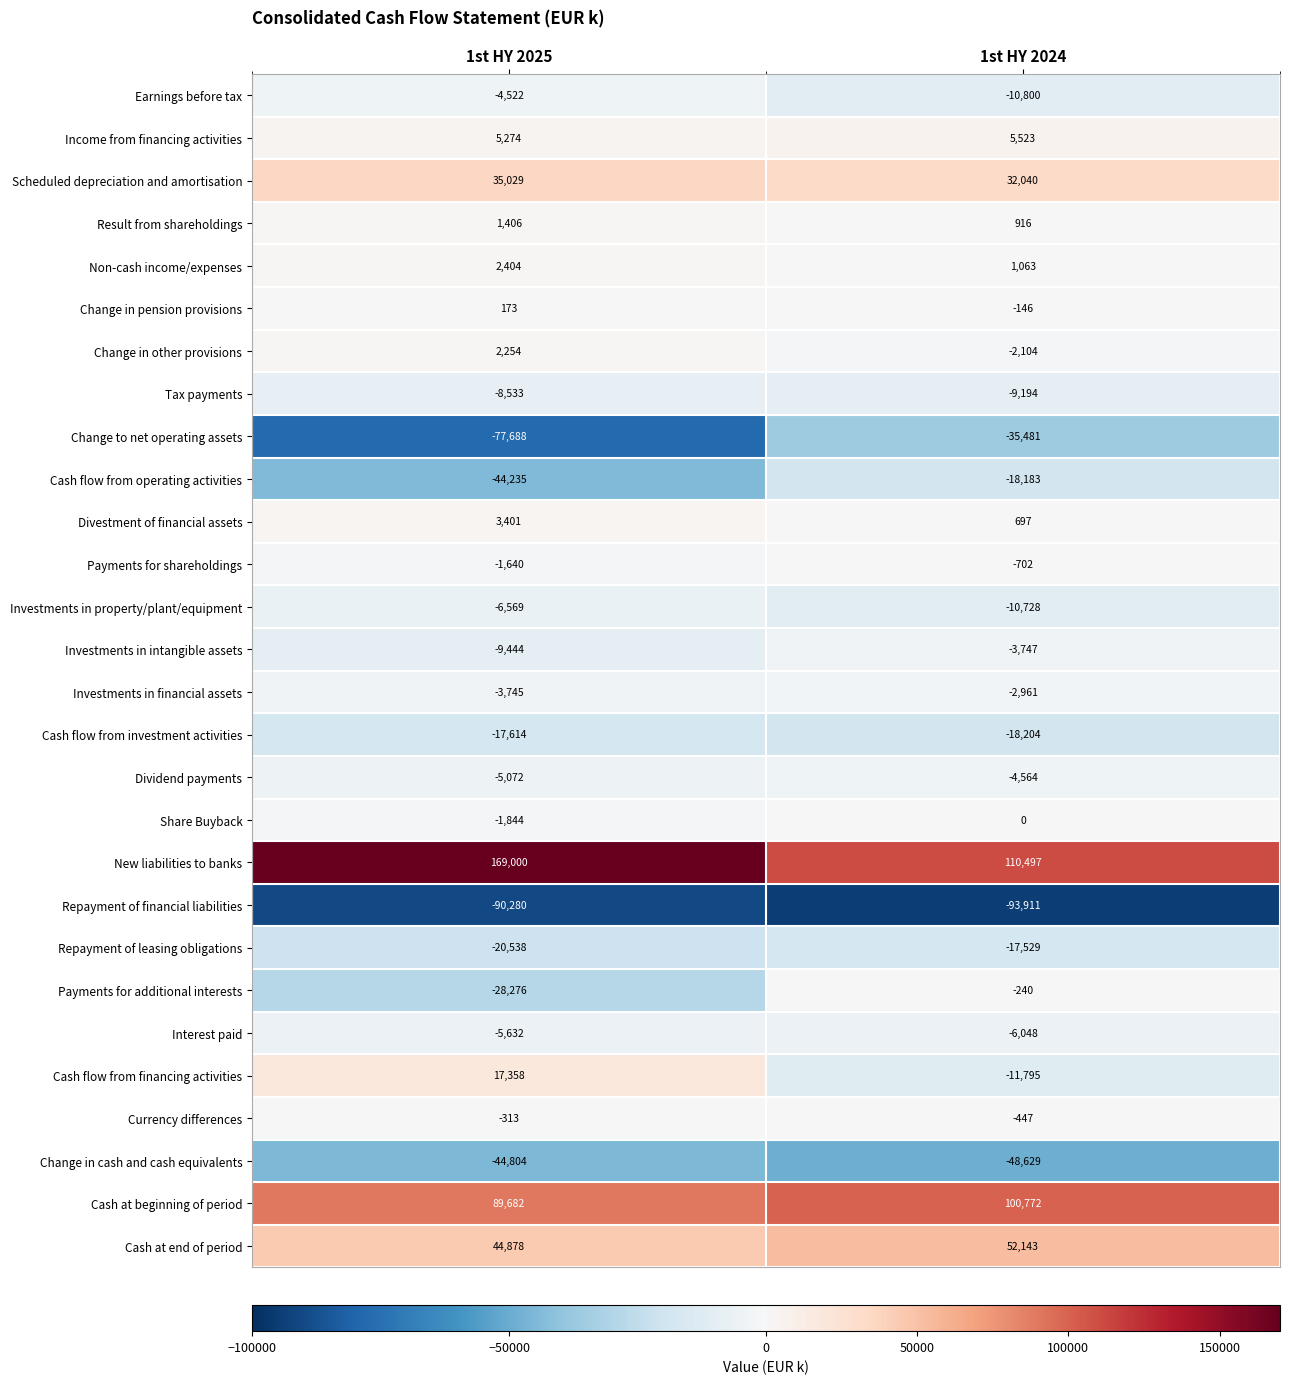

Rank the series at 1st HY 2024 from highest to lowest value.

New liabilities to banks, Cash at beginning of period, Cash at end of period, Scheduled depreciation and amortisation, Income from financing activities, Non-cash income/expenses, Result from shareholdings, Divestment of financial assets, Share Buyback, Change in pension provisions, Payments for additional interests, Currency differences, Payments for shareholdings, Change in other provisions, Investments in financial assets, Investments in intangible assets, Dividend payments, Interest paid, Tax payments, Investments in property/plant/equipment, Earnings before tax, Cash flow from financing activities, Repayment of leasing obligations, Cash flow from operating activities, Cash flow from investment activities, Change to net operating assets, Change in cash and cash equivalents, Repayment of financial liabilities